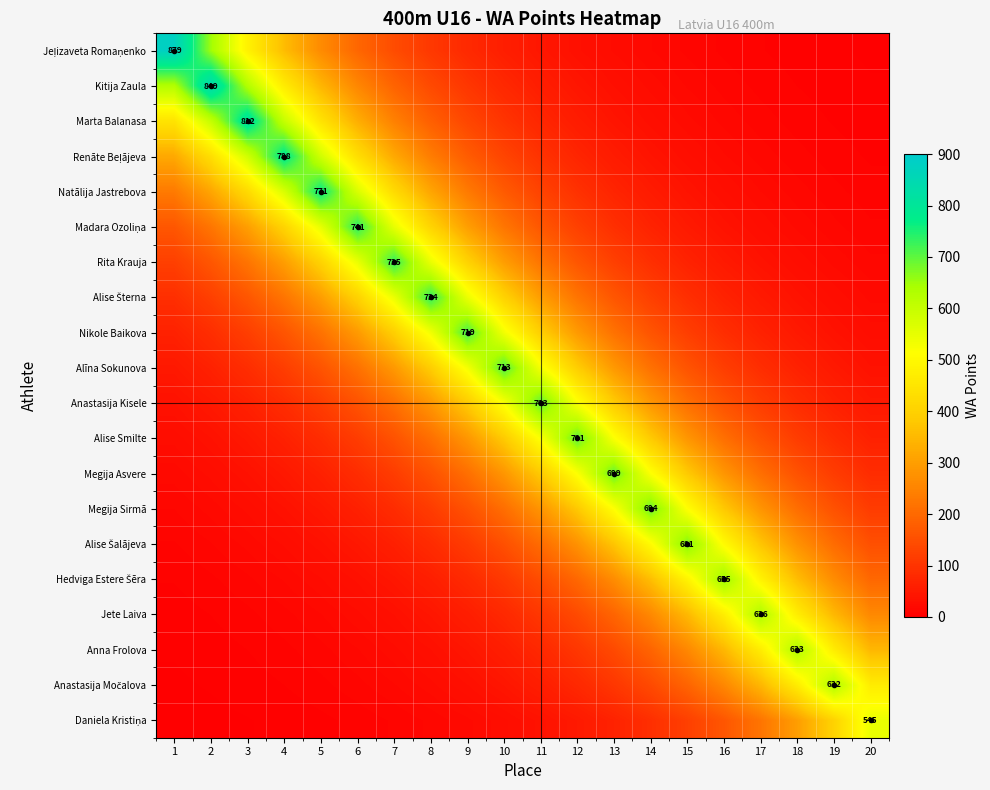

At which category is the sum across all series the highest?

8